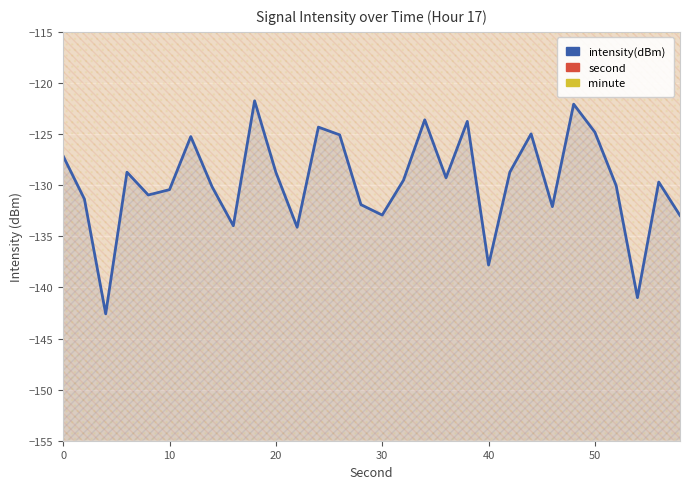

Rank the series by their maximum value, from highest to lowest.

second, minute, intensity(dBm)